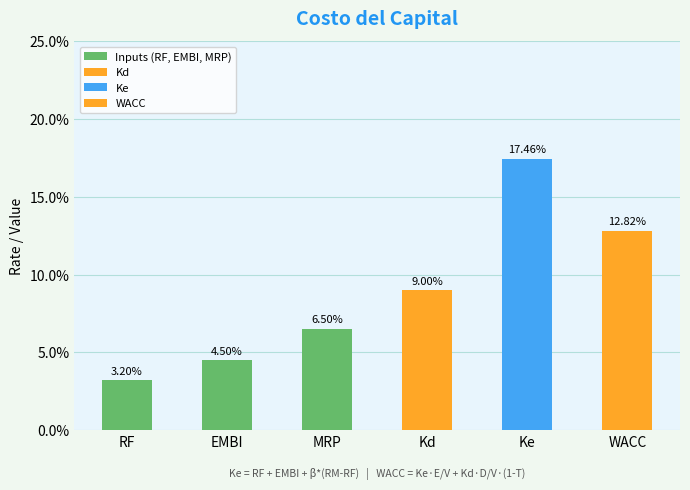

What position from the right is RF?

3